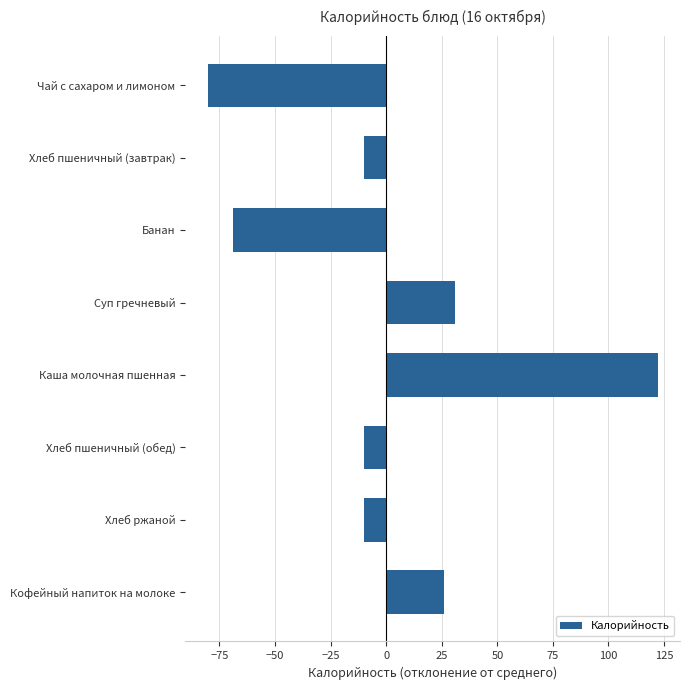

What is the label of the 6th bar from the top?

Хлеб пшеничный (обед)